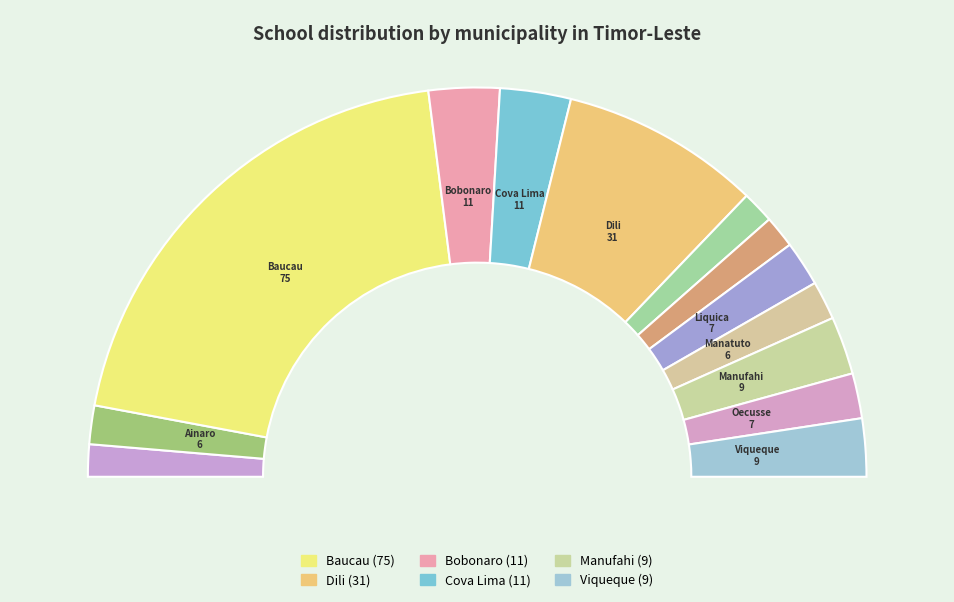

Is it true that Ainaro is 1% of the pie?

False